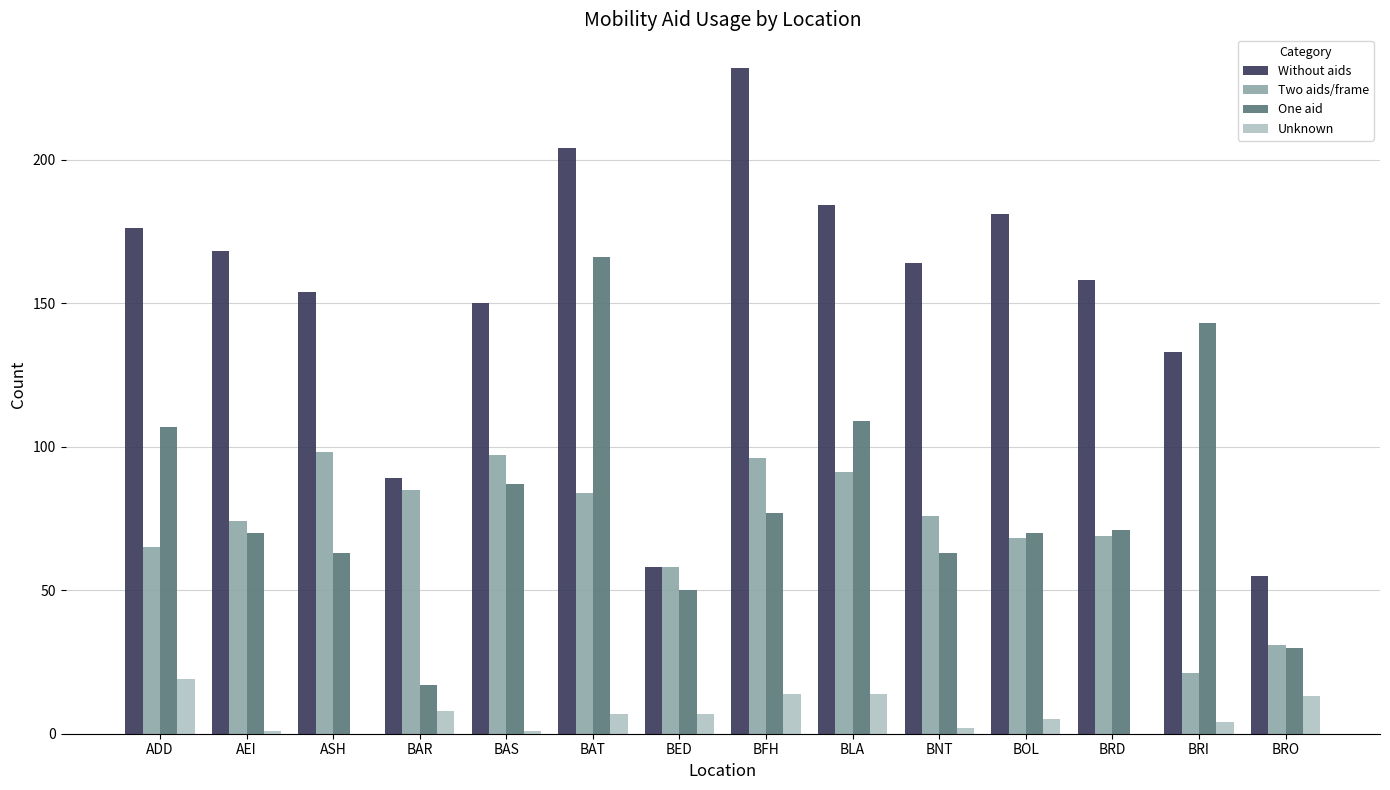

Count the number of data series in this chart.

4